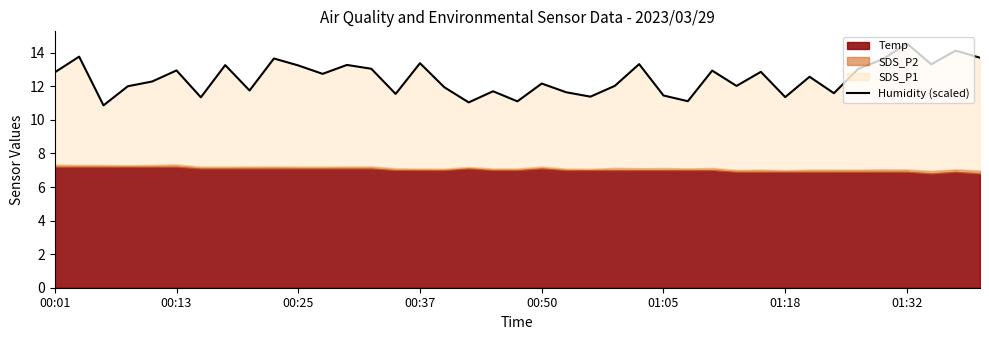

The value at 12 is 13.3. True or false?

True